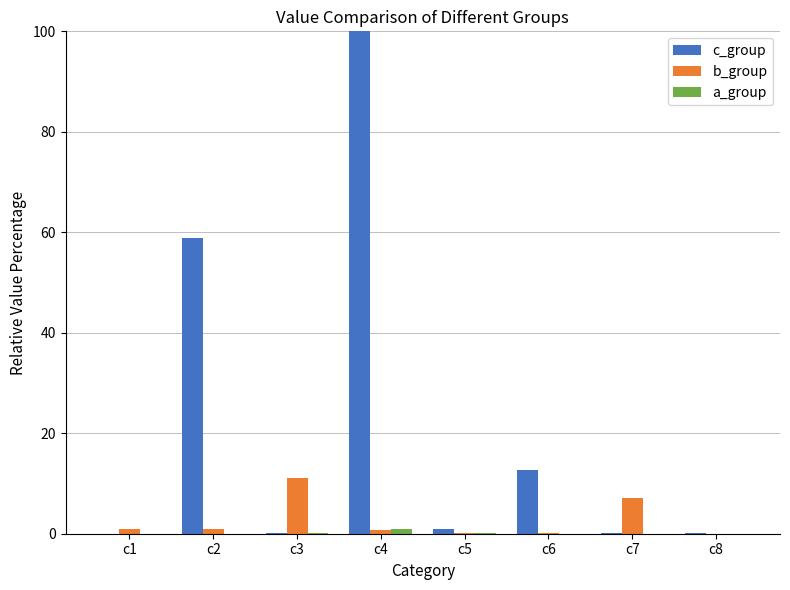

Does the chart contain stacked bars?

No